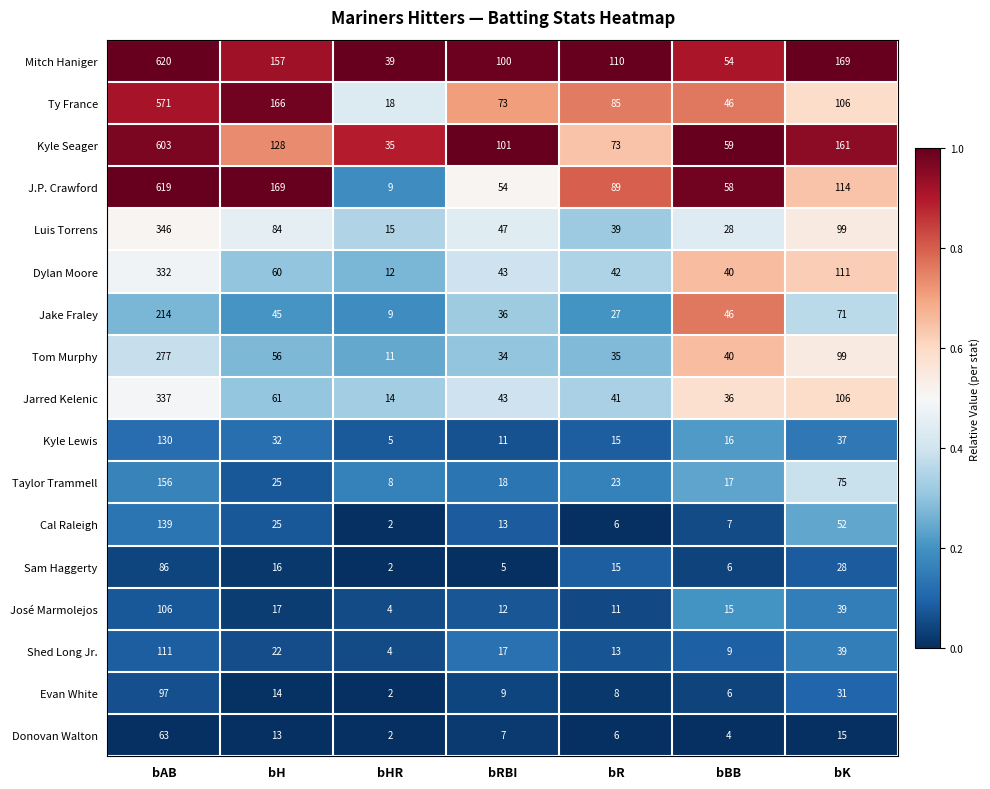

Which category has the lowest value in the Dylan Moore series?

bHR